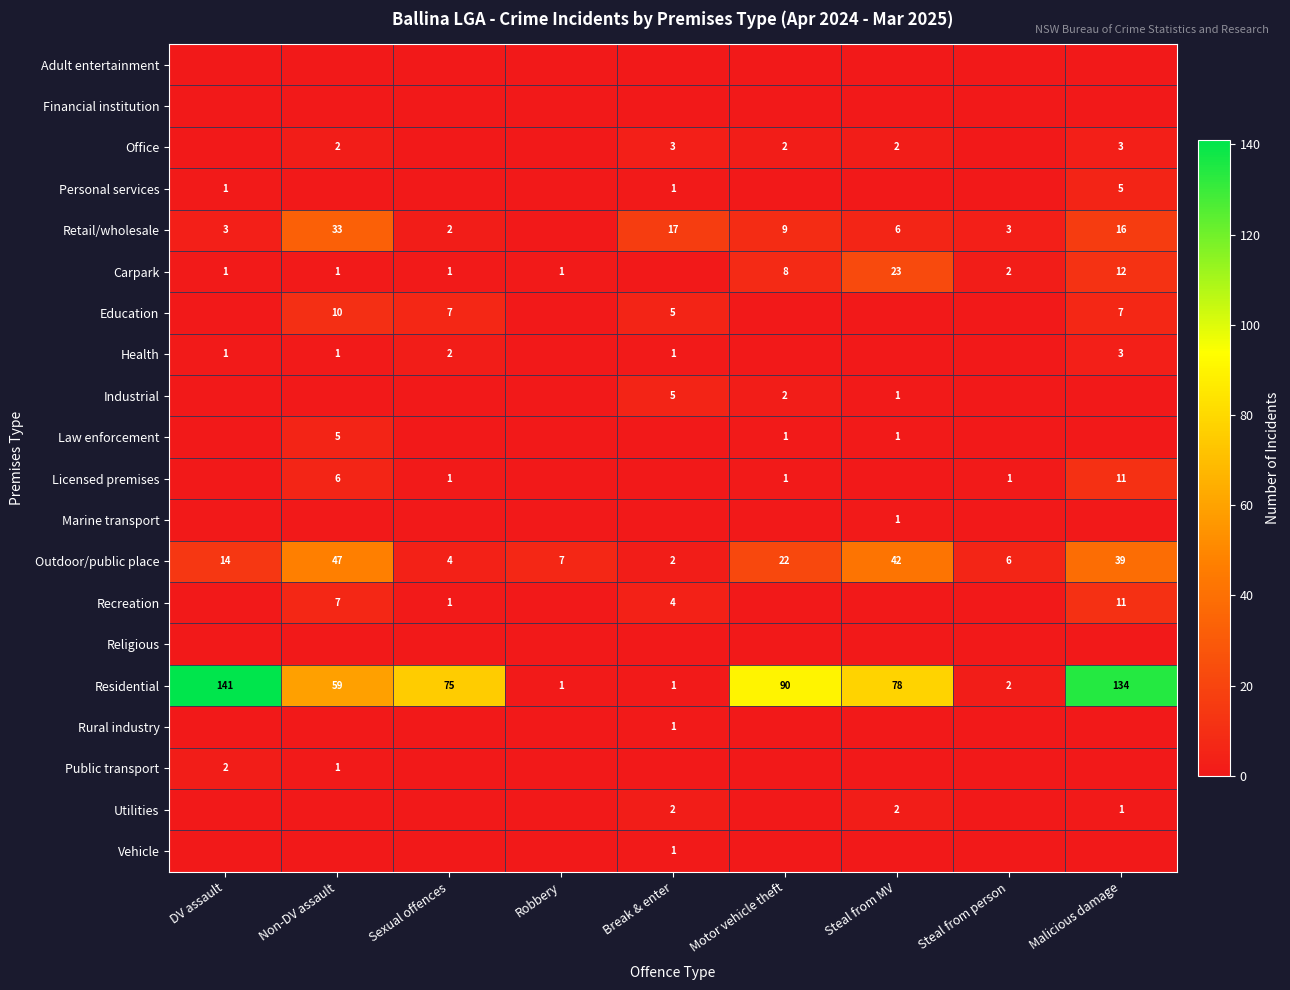

The value of Outdoor/public place at Robbery is 7. True or false?

True